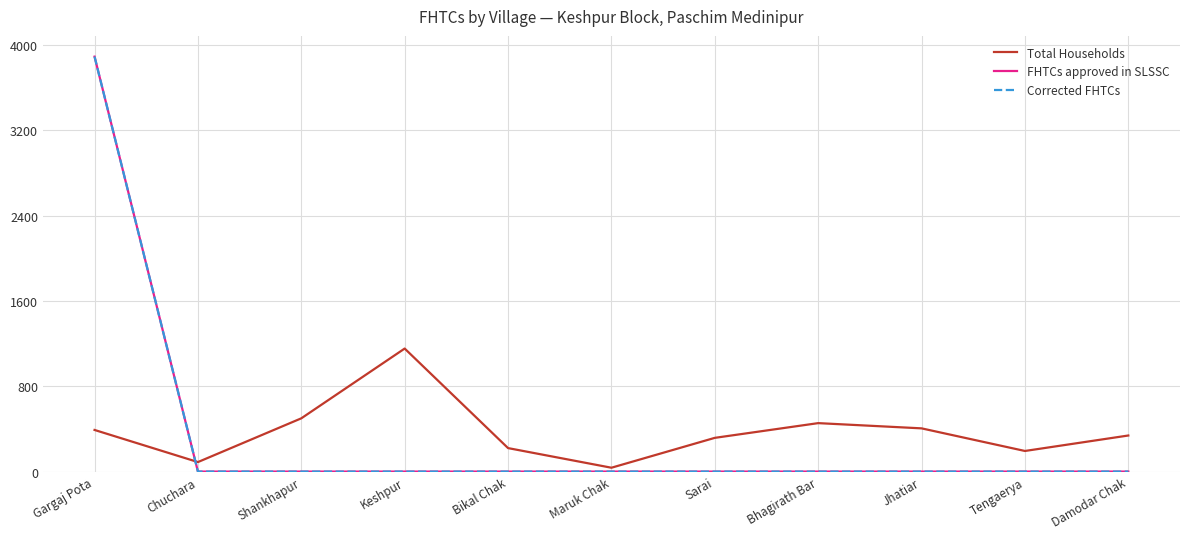

Which category has the lowest value in the Corrected FHTCs series?

Chuchara